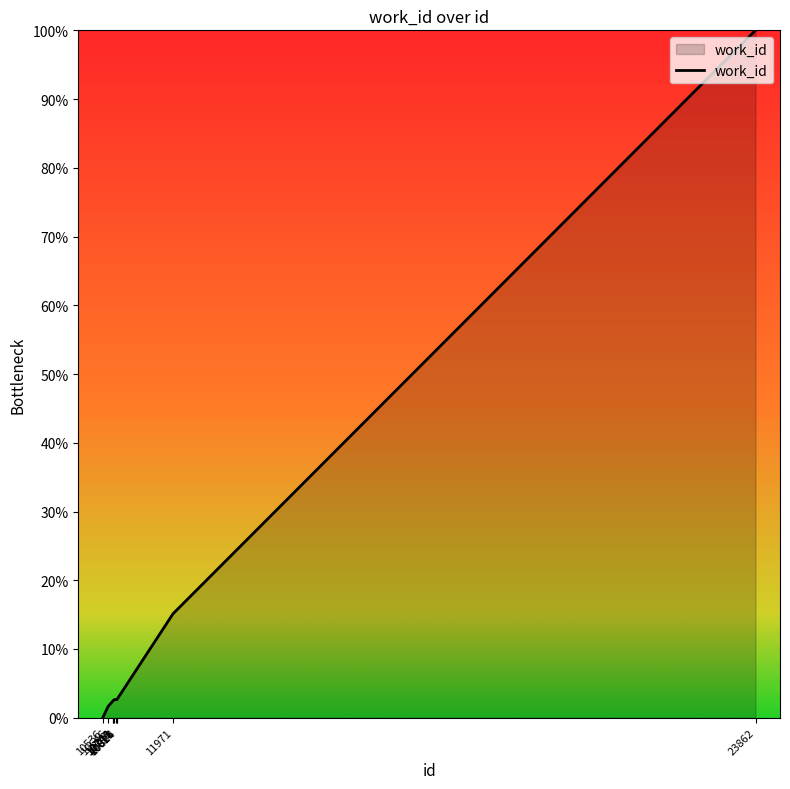

How many positive values are there?

9